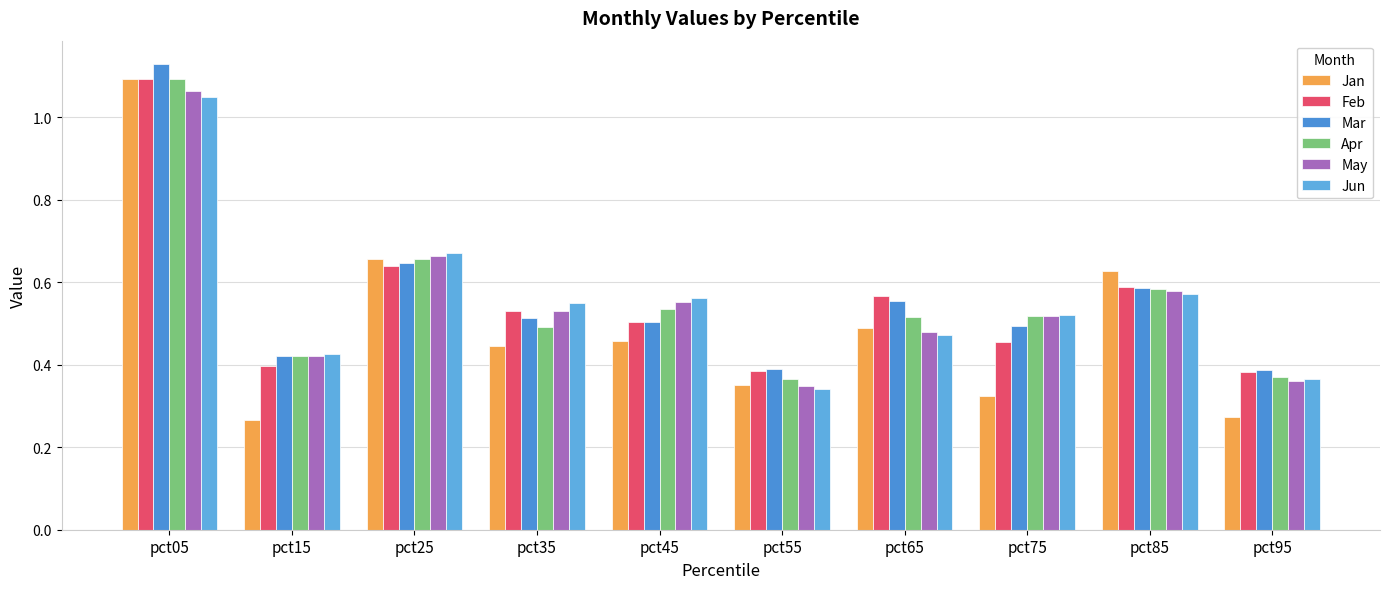

What value does the May series have at pct15?

0.4